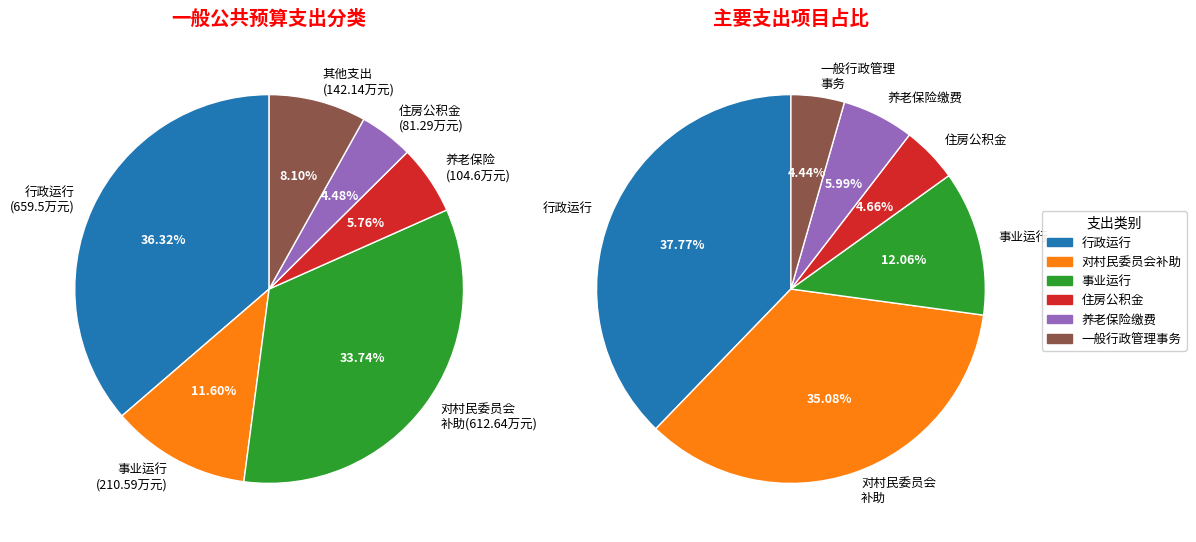

How much of the chart is everything except 机关事业单位基本养老保险缴费支出?

94.2%